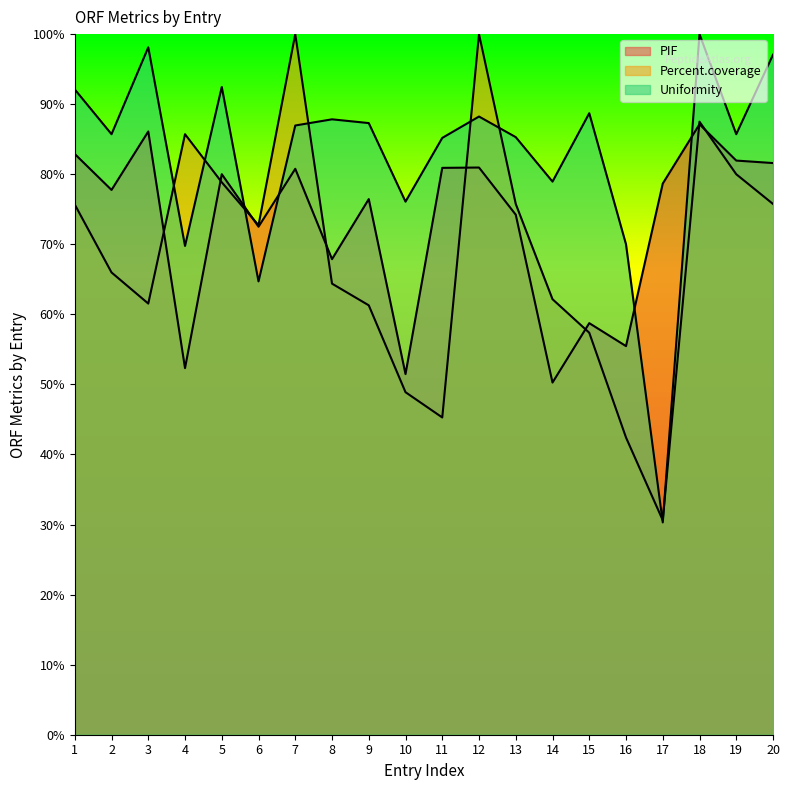

What is the value of the PIF point at the 6th from the left?

0.7